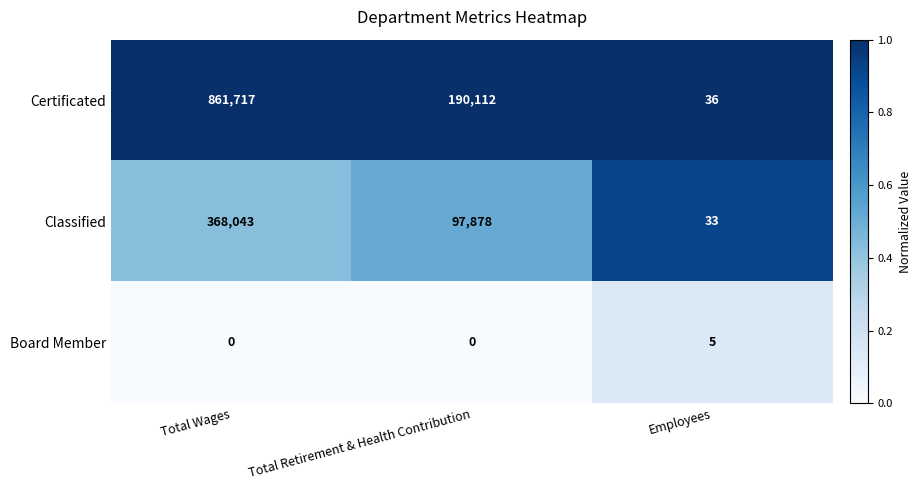

At how many categories does at least one series exceed 0?

3